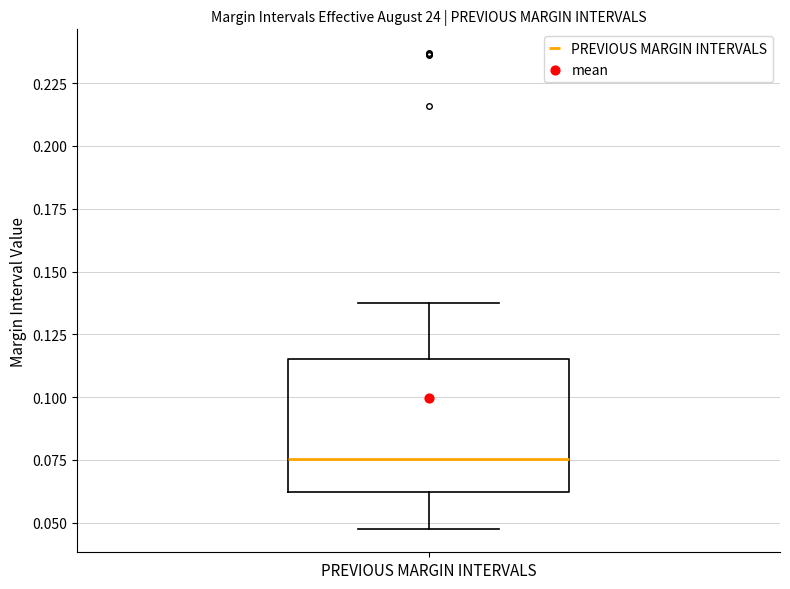

Transcribe this box plot: give where the median line is, the range the box spans, and where the two whiskers end, as read against the y-axis. The values are not printed on the chart, so give them approximately, as read against the axis.

median 0.075, box 0.060 to 0.115, whiskers 0.050 to 0.135